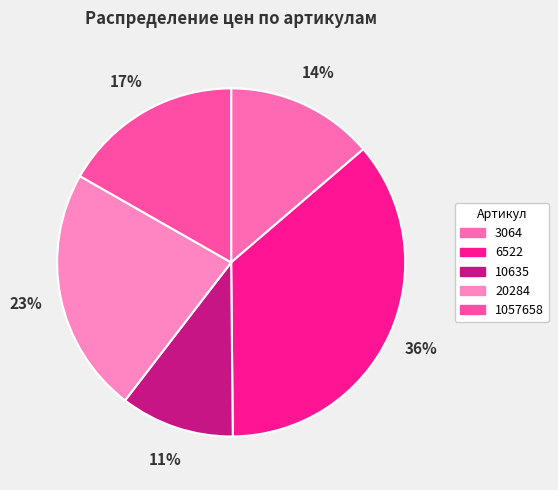

How many segments does this pie chart have?

5